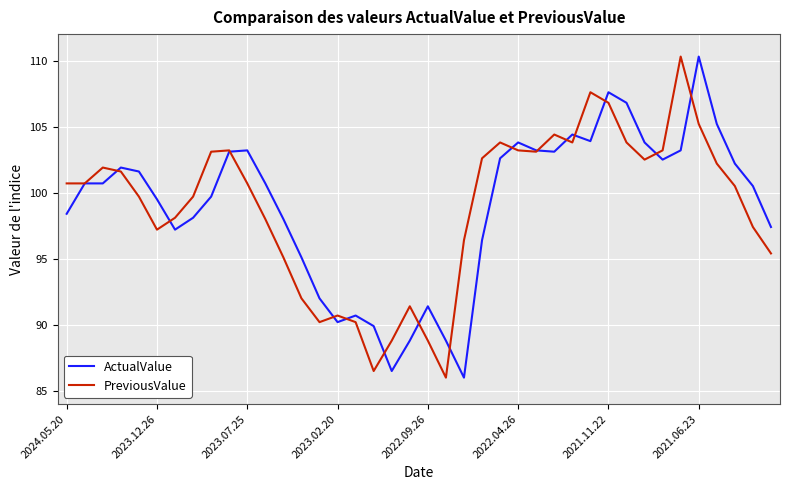

What is the maximum value for ActualValue?

110.3